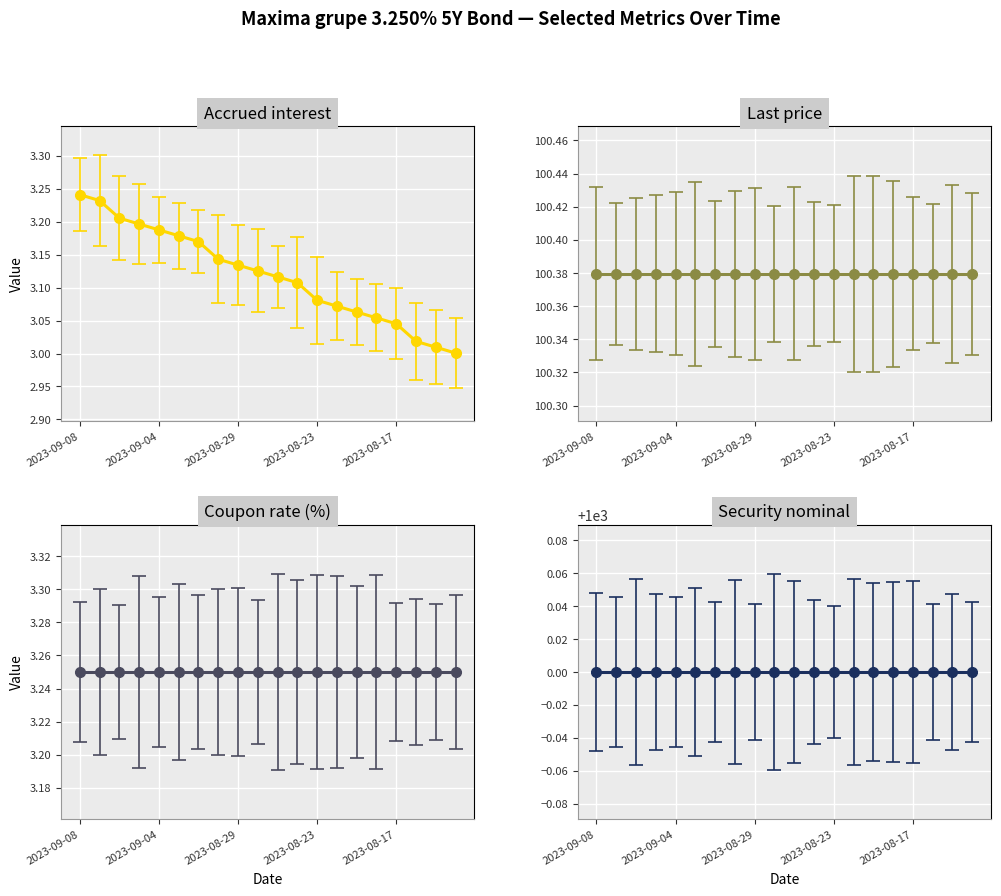

What is the sum of all values?

62.4